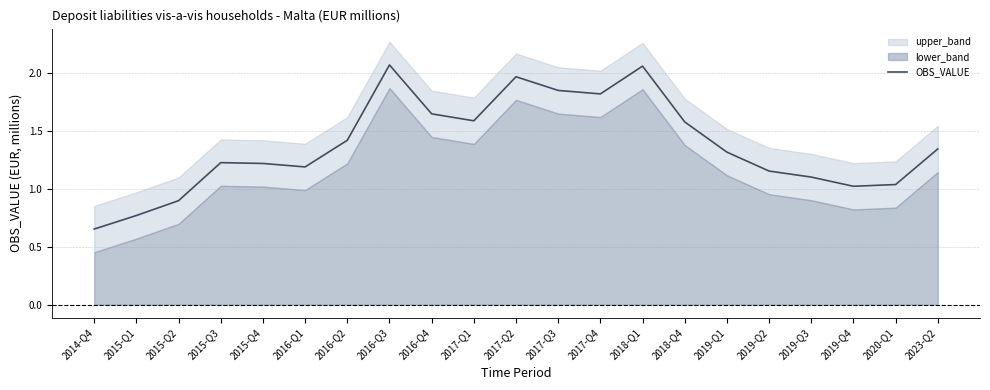

Where is the first local minimum?

2016-Q1